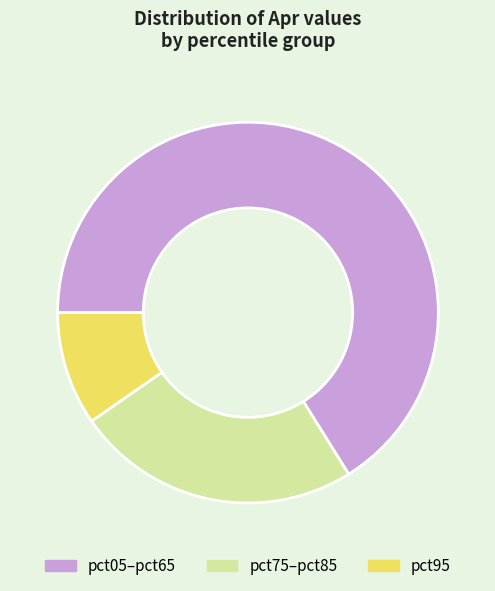

Which slice is the largest?

pct05–pct65